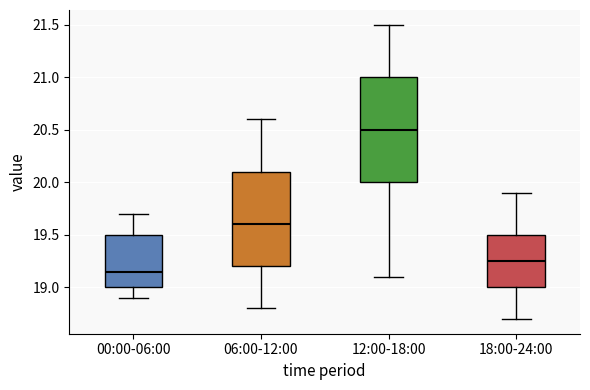

Reading left to right, transcribe this box plot: for each box, give where its median line is, the range the box spans, and where its two whiskers end, as read against the y-axis. The values are not printed on the chart, so give them approximately, as read against the axis.

00:00-06:00: median 19.15, box 19.00 to 19.50, whiskers 18.90 to 19.70
06:00-12:00: median 19.60, box 19.20 to 20.10, whiskers 18.80 to 20.60
12:00-18:00: median 20.50, box 20.00 to 21.00, whiskers 19.10 to 21.50
18:00-24:00: median 19.25, box 19.00 to 19.50, whiskers 18.70 to 19.90